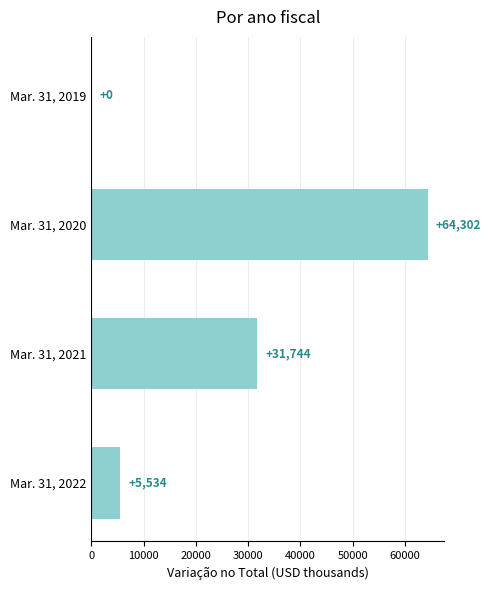

Is it true that the value at Mar. 31, 2022 is 5534?

True